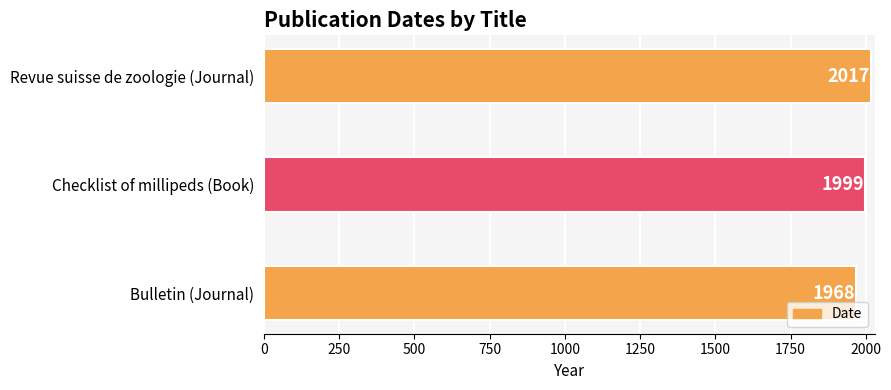

What is the change in value from Bulletin (Journal) to Checklist of millipeds (Book)?

+31